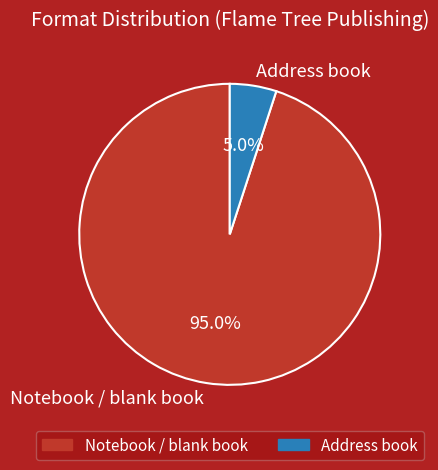

Rank the categories by value from highest to lowest.

Notebook / blank book, Address book